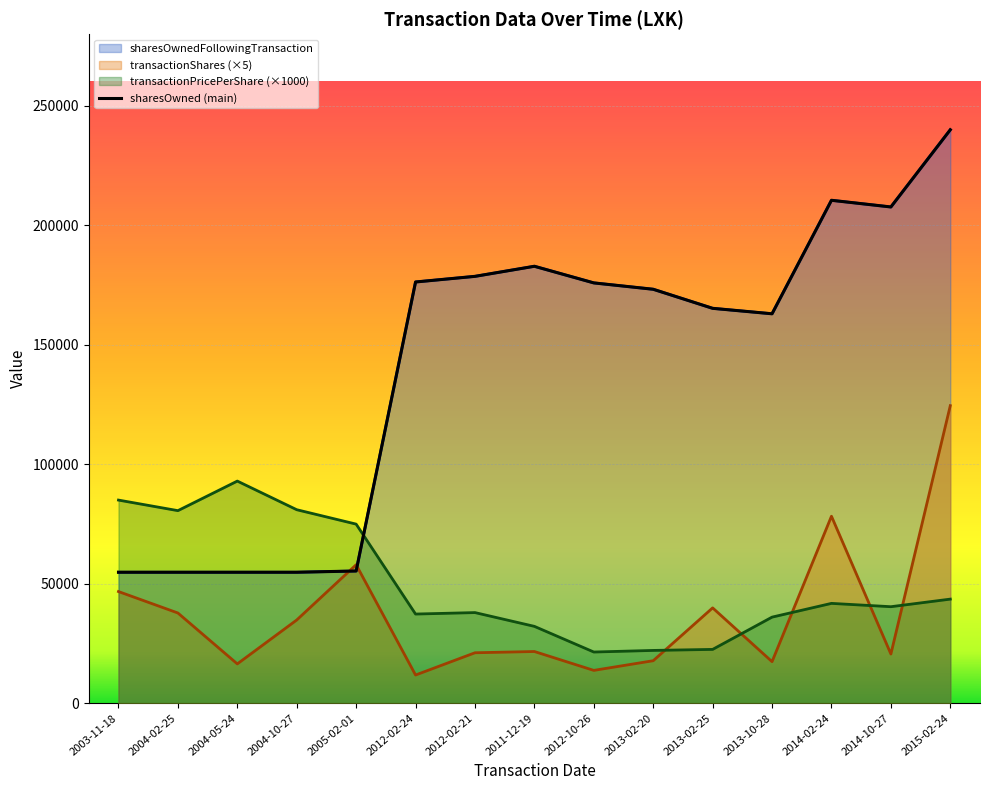

Reading left to right, extract all data points from this chart.

transactionShares: 46720.0	37745.0	16440.0	34820.0	57940.0	11785.0	21100.0	21625.0	13725.0	17775.0	39885.0	17375.0	78245.0	20580.0	124520.0
transactionPricePerShare: 85002.0	80582.5	92954.0	80971.2	74941.4	37305.0	37915.5	32150.2	21410.7	22080.5	22509.5	36016.7	41770.1	40377.9	43553.5
sharesOwnedFollowingTransaction: 54803.0	54803.0	54803.0	54803.0	55323.0	176282.0	178639.0	182859.0	175898.0	173235.0	165258.0	162973.0	210472.0	207680.0	239988.0